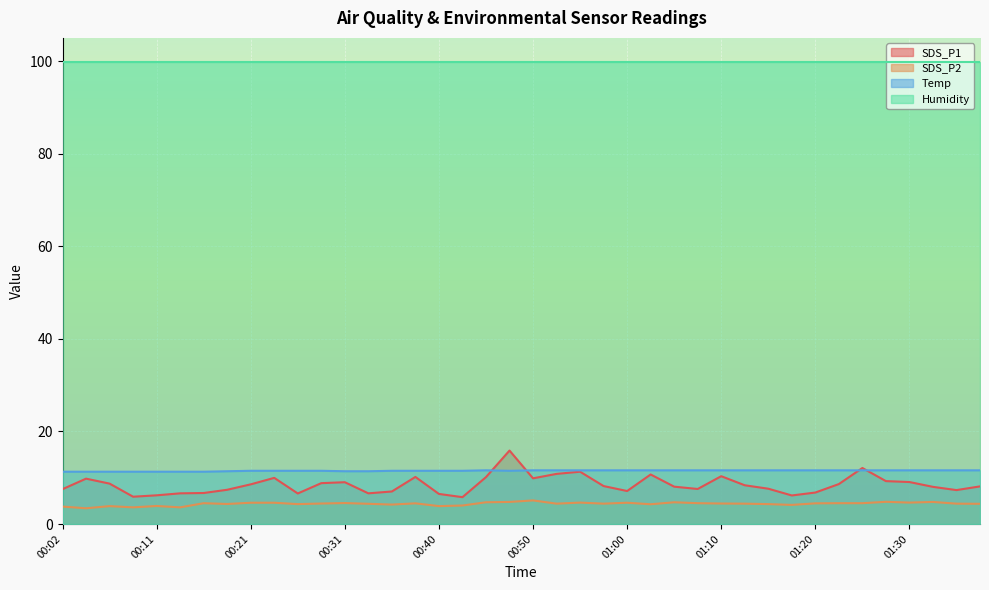

What is the sum of the SDS_P2 values at 00:36 and 00:23?

8.8